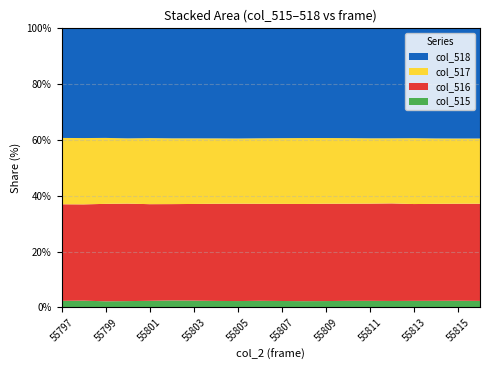

Reading left to right, transcribe all the data shown in this chart.

col_518: 65535	65535	65535	65535	65535	65535	65535	65535	65535	65535	65535	65535	65535	65535	65535	65535	65535	65535	65535	65535
col_517: 39793	39766	39800	39695	39759	39698	39696	39686	39660	39710	39743	39769	39771	39752	39706	39709	39733	39673	39657	39658
col_516: 24213	24190	24310	24369	24238	24253	24285	24334	24350	24328	24303	24285	24340	24347	24363	24416	24267	24313	24344	24344
col_515: 1529	1579	1425	1471	1538	1627	1586	1515	1481	1543	1497	1459	1481	1530	1533	1503	1529	1538	1559	1515